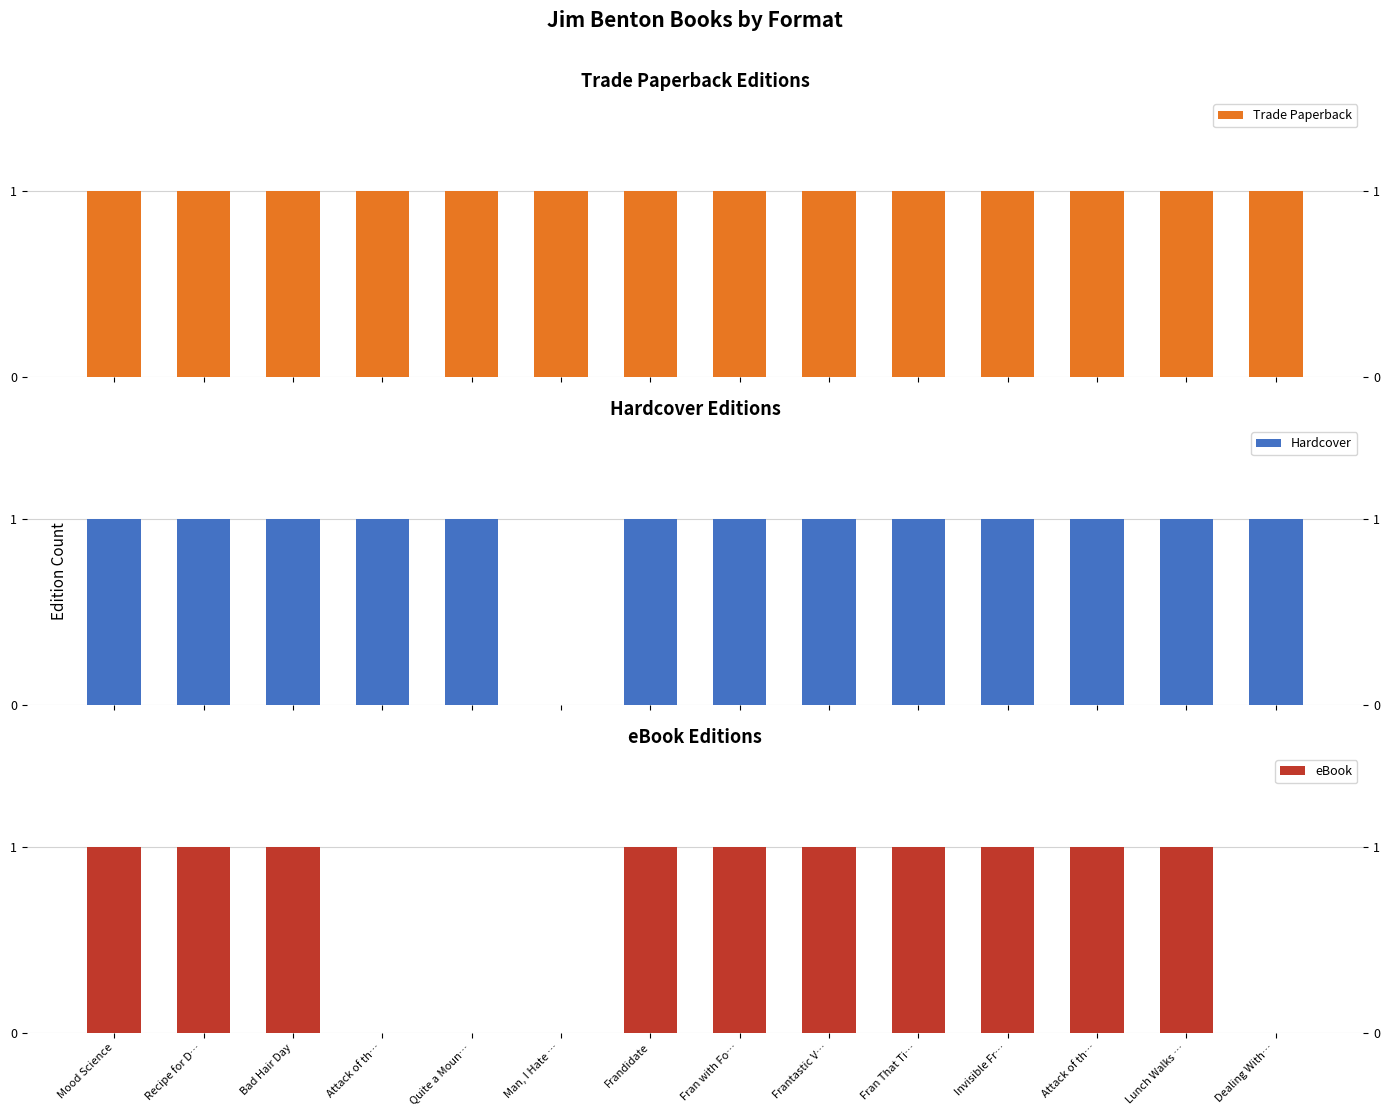

How many categories are shown in the chart?

14